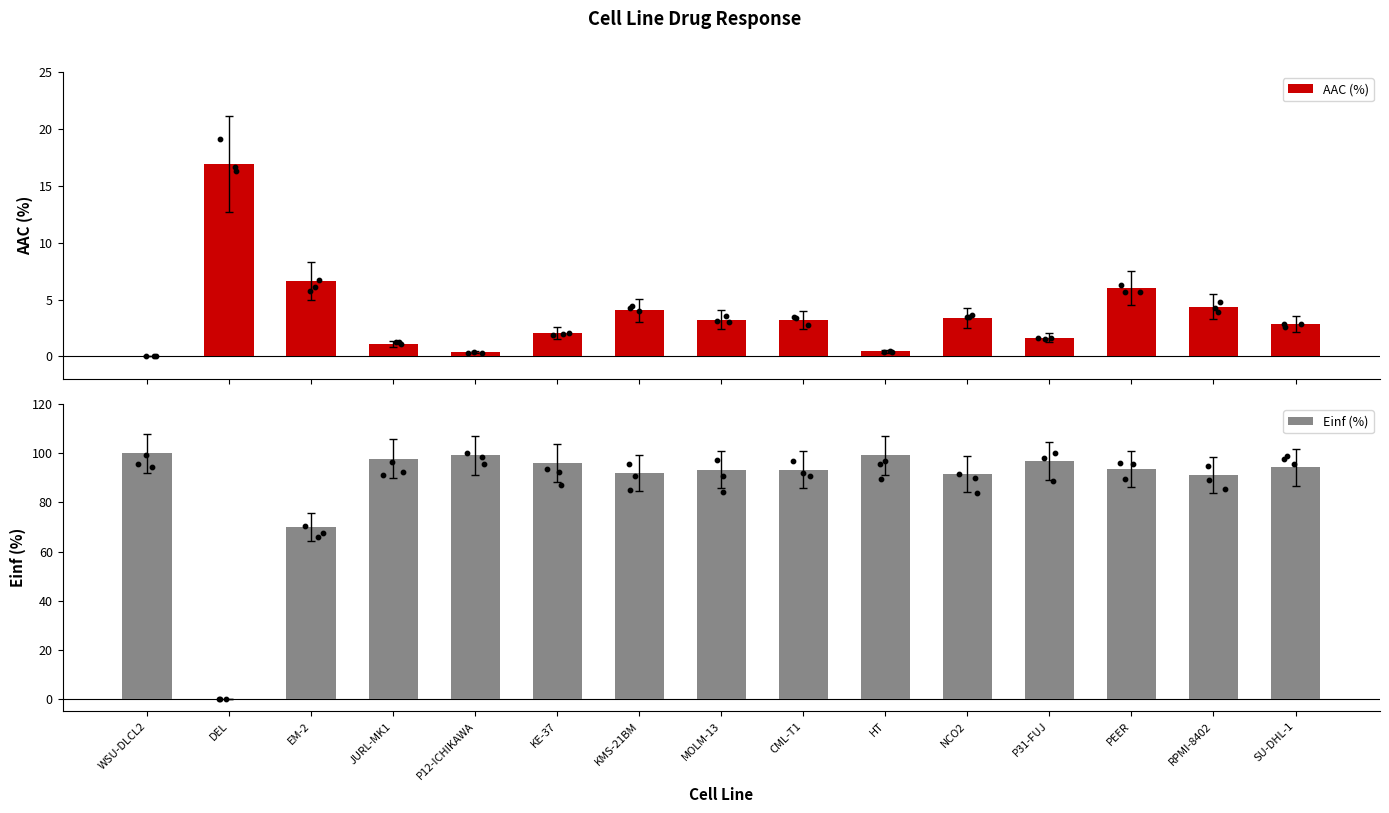

Which series has the largest total across all categories?

Einf (%)